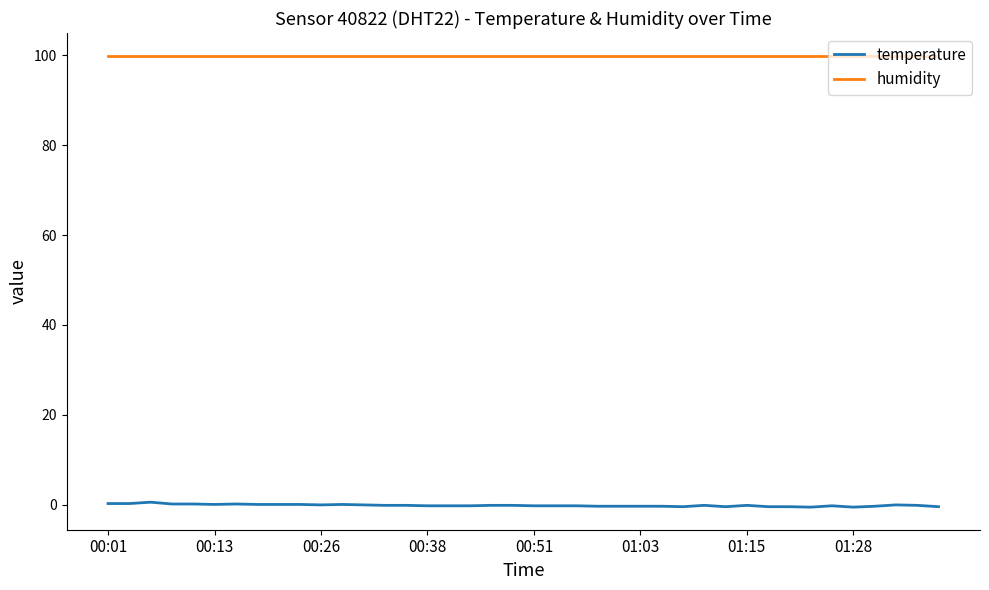

Which series has the largest total across all categories?

humidity